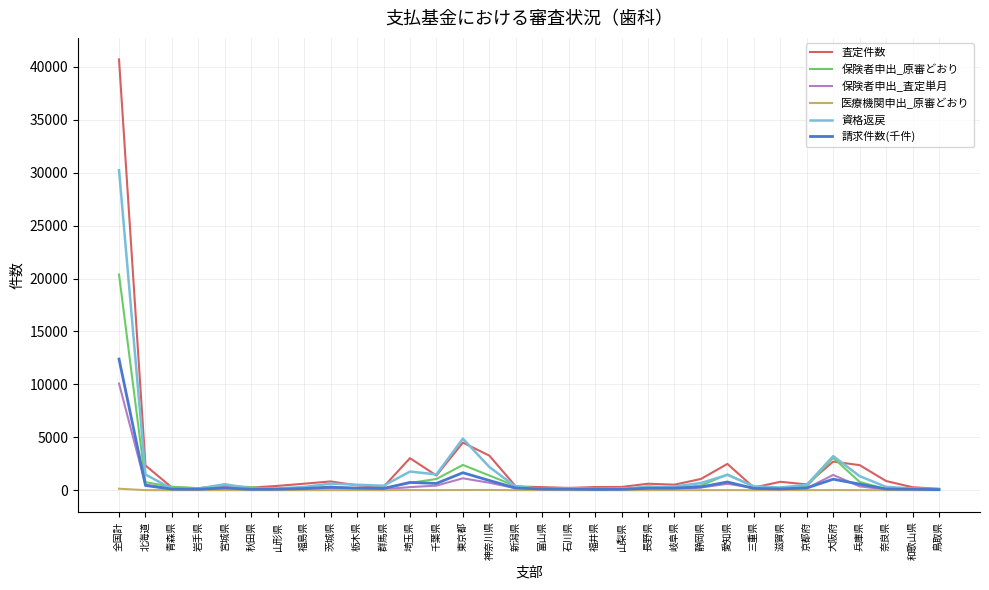

Where is 資格返戻 nearest to the value 15173?

東京都